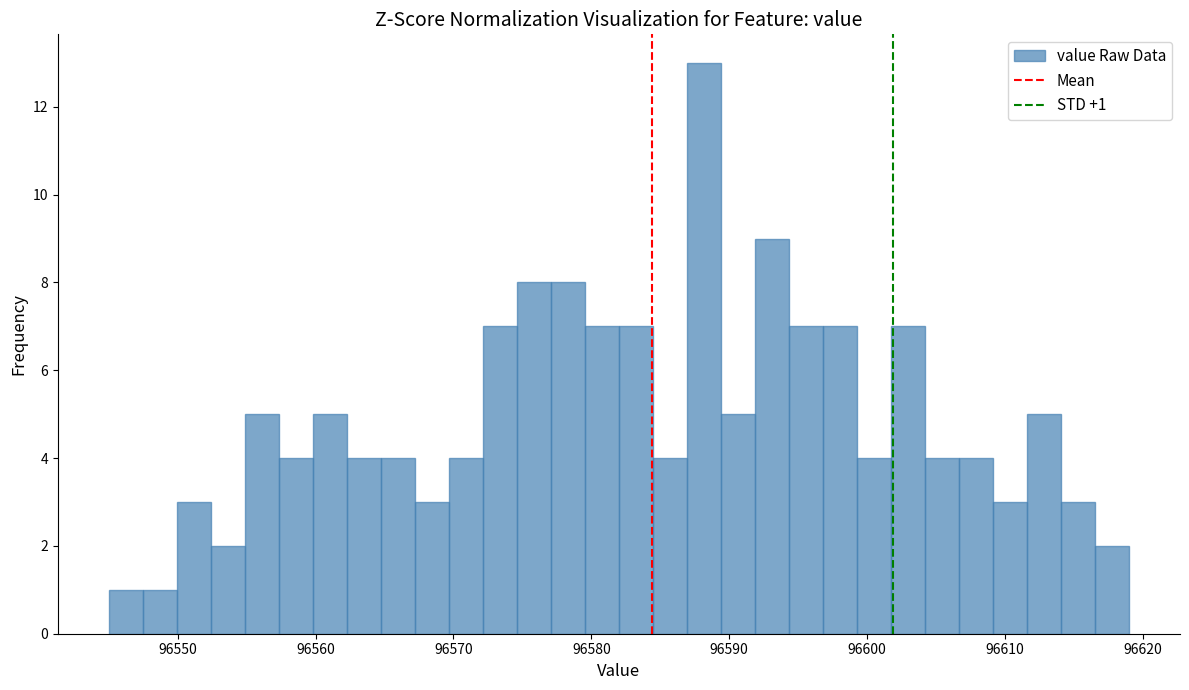

Read against the x-axis, roughly where is the centre of the tallest bar?

96588